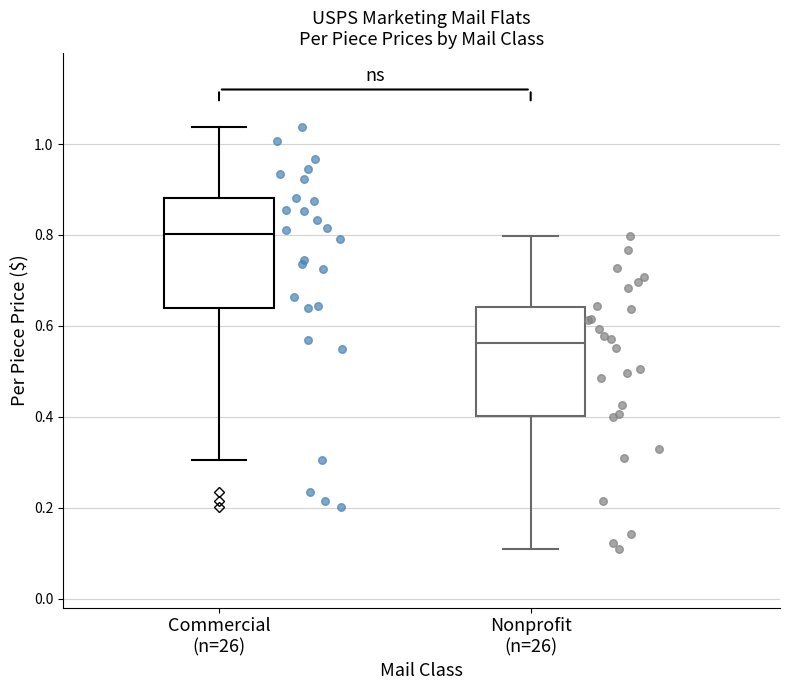

Where is the upper edge of the box for Commercial (n=26) on the y-axis? The values are not printed on the chart, so give them approximately, as read against the axis.

0.88